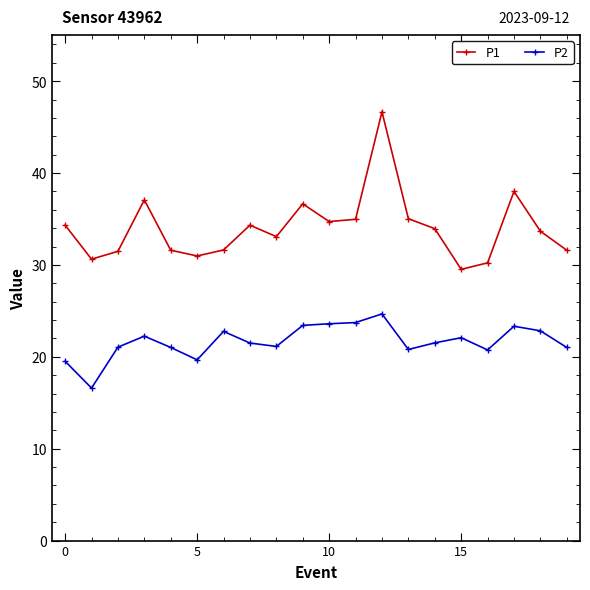

Which series has the widest spread of values?

P1